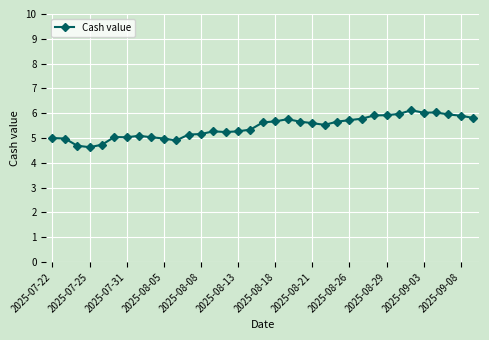

What is the sum of all values?

190.2